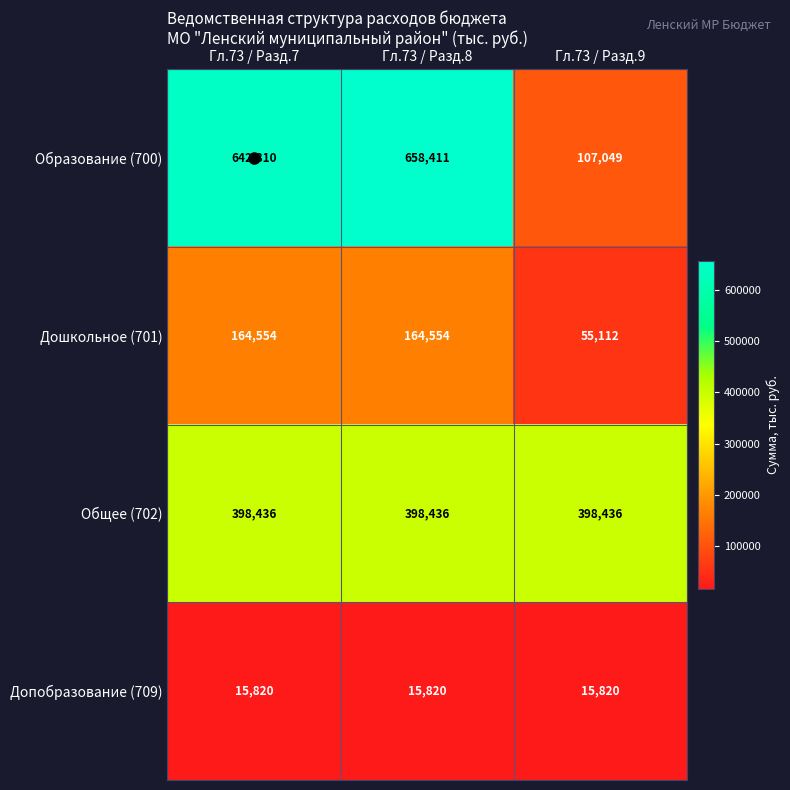

At how many categories does at least one series exceed 354546?

3